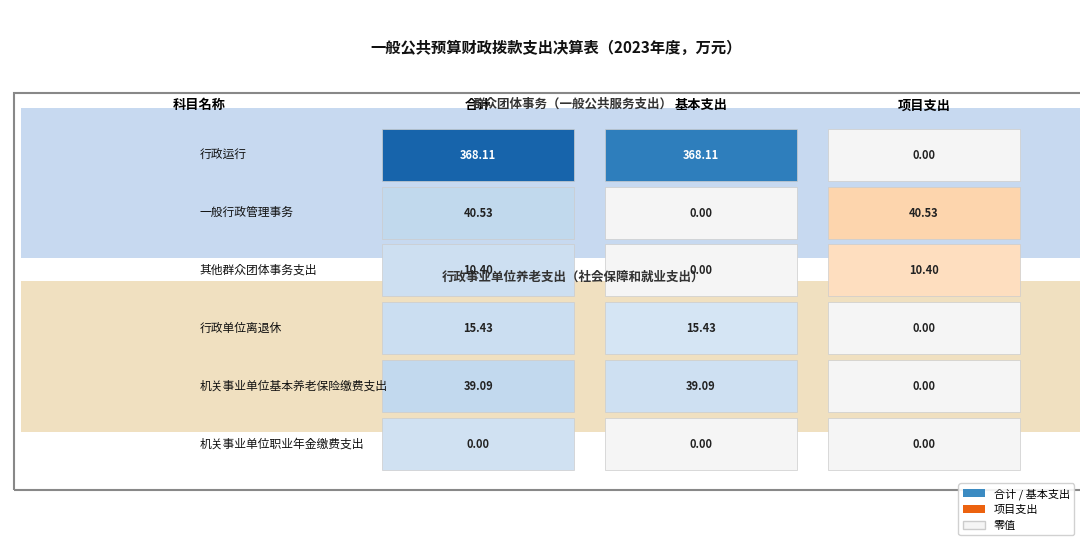

The value of 其他群众团体事务支出 at 行政运行 is 4.4. True or false?

False